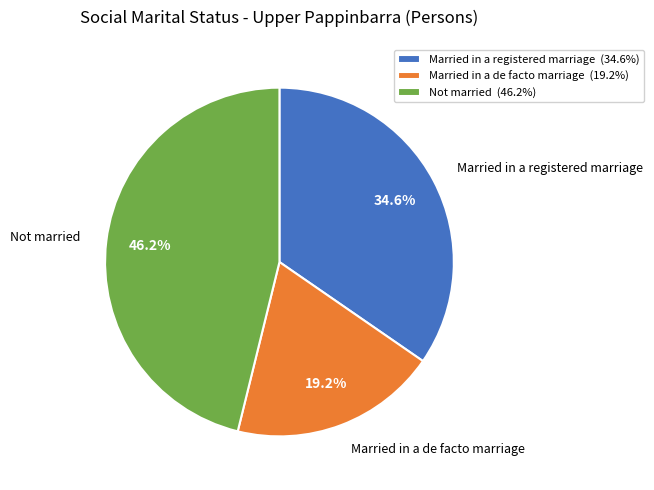

True or false: Married in a registered marriage accounts for 49% of the total.

False